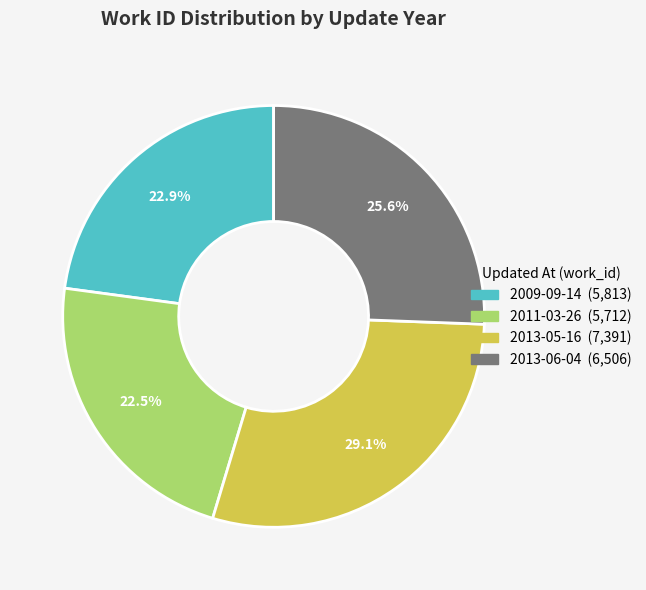

True or false: 2009-09-14 accounts for 8% of the total.

False